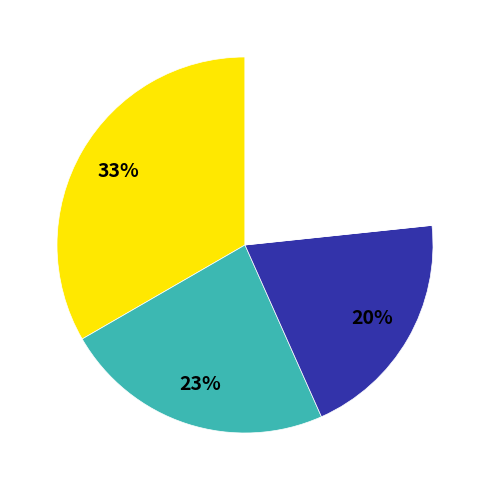

To the nearest percent, what is the difference between the largest and smallest slice percentages?

13%